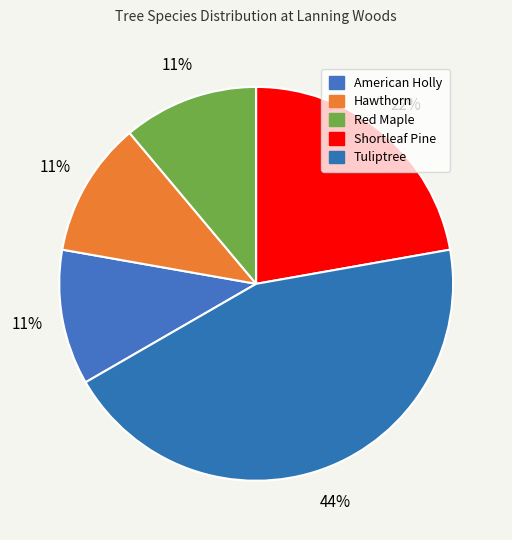

How many slices are in this pie chart?

5